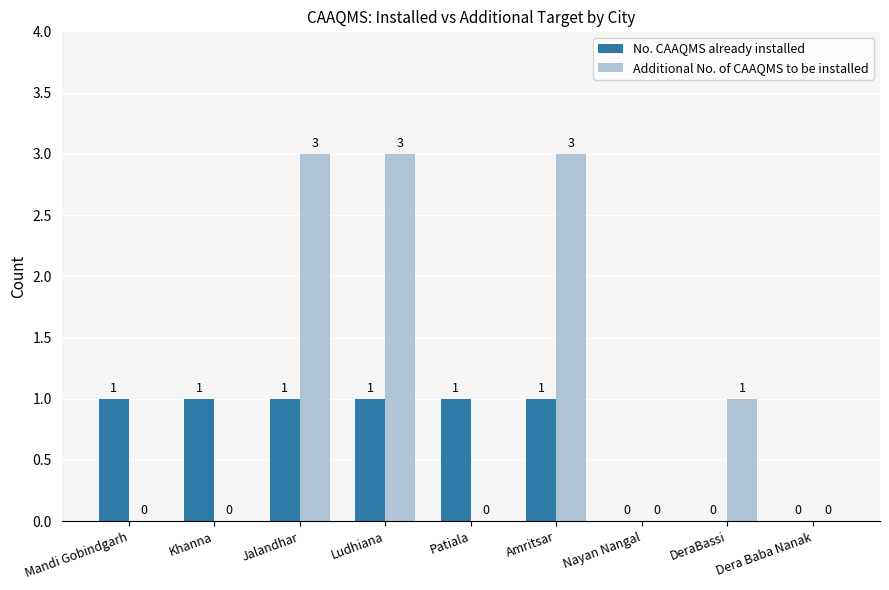

What is the sum of all Additional No. of CAAQMS to be installed values?

10